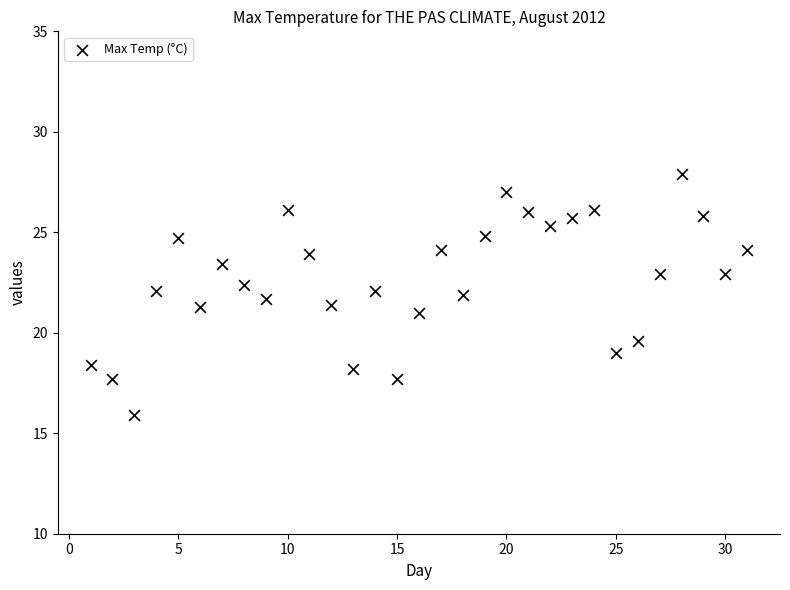

What is the range of X values (max minus min)?

30.0